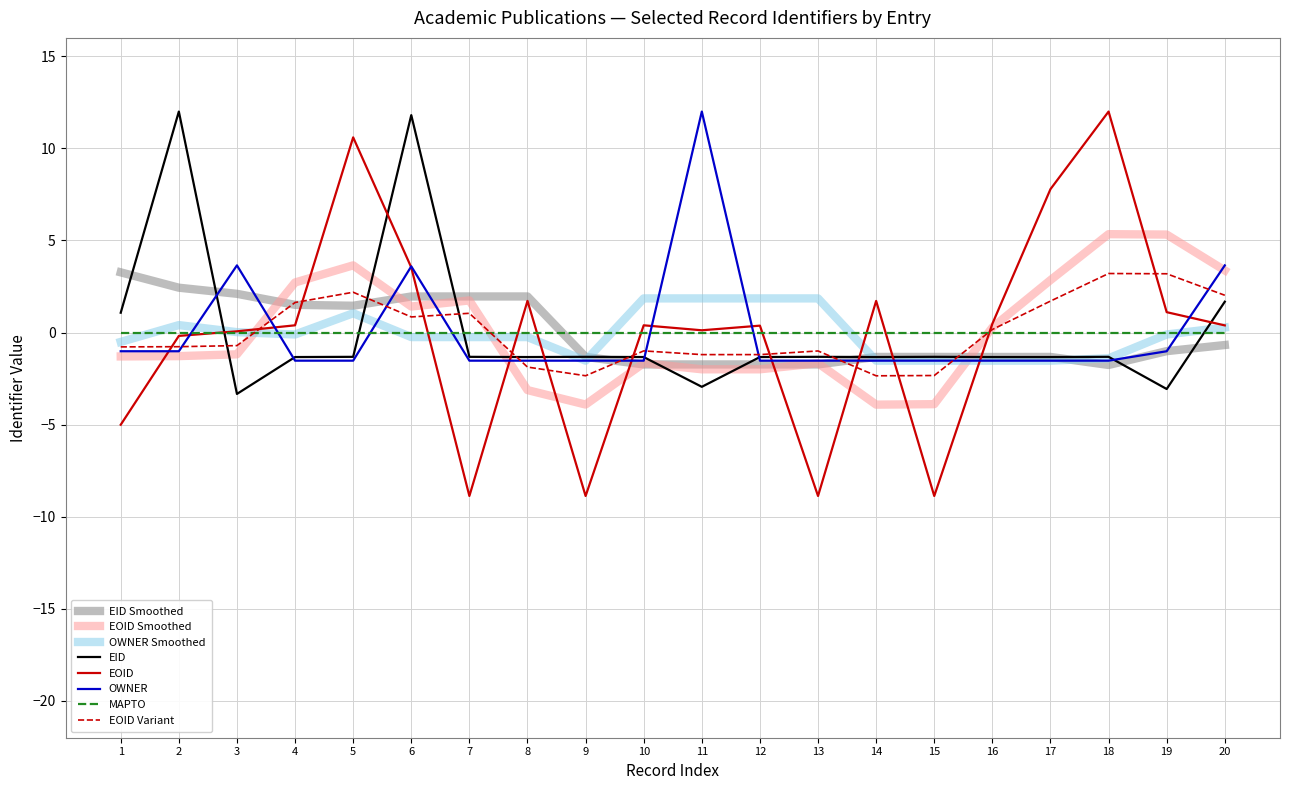

What is the sum of the OWNER values at 8 and 11?

10.5